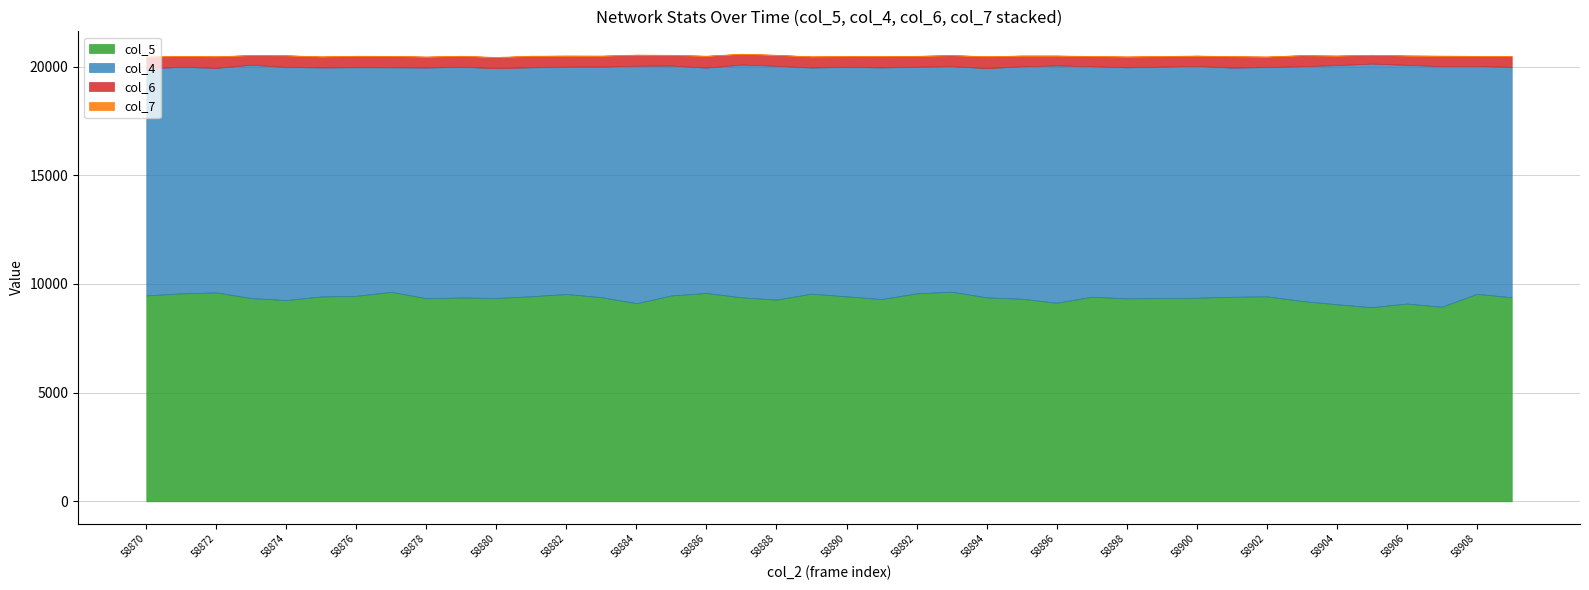

What is the difference between the maximum and minimum values in the col_5 series?

715